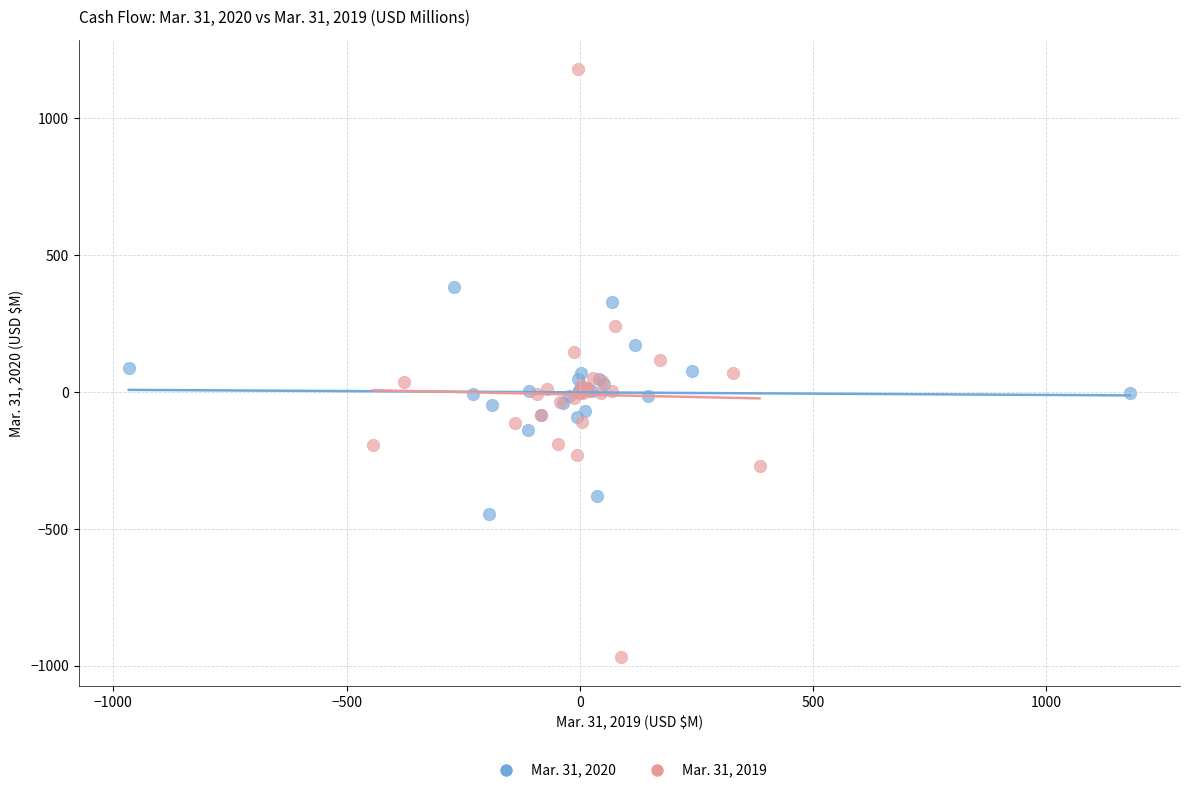

Which series reaches the minimum Y coordinate?

Mar. 31, 2019